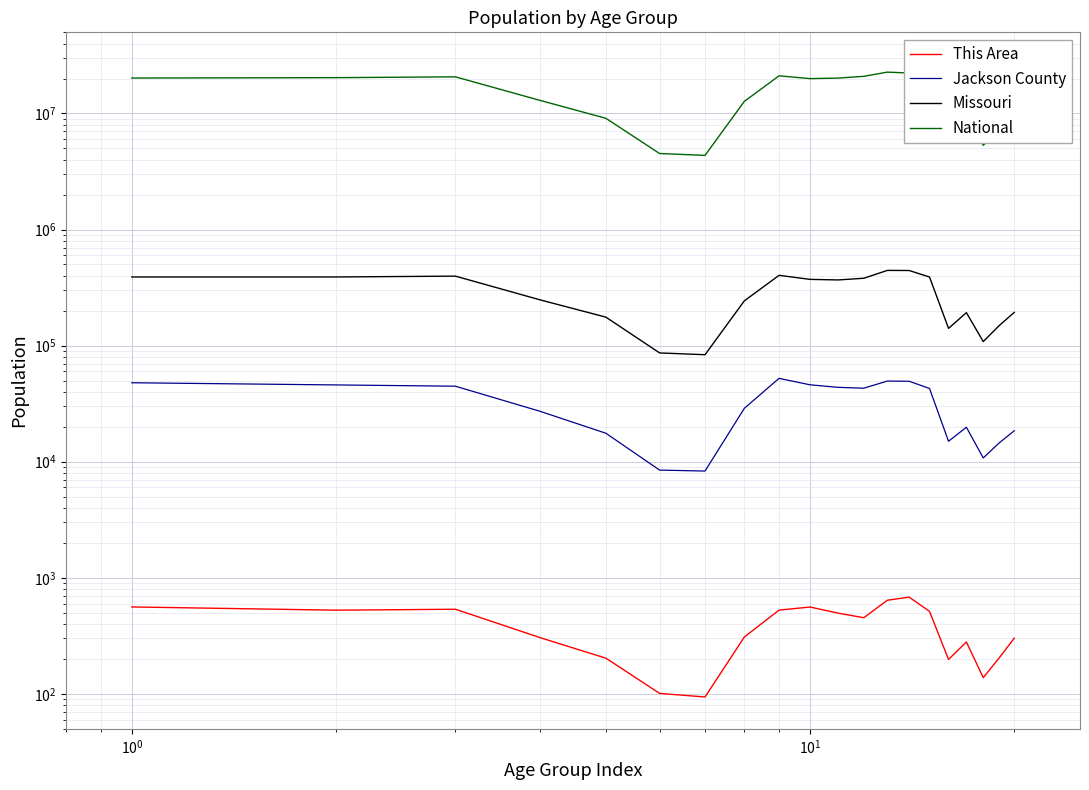

True or false: Missouri and Jackson County cross at least once.

False